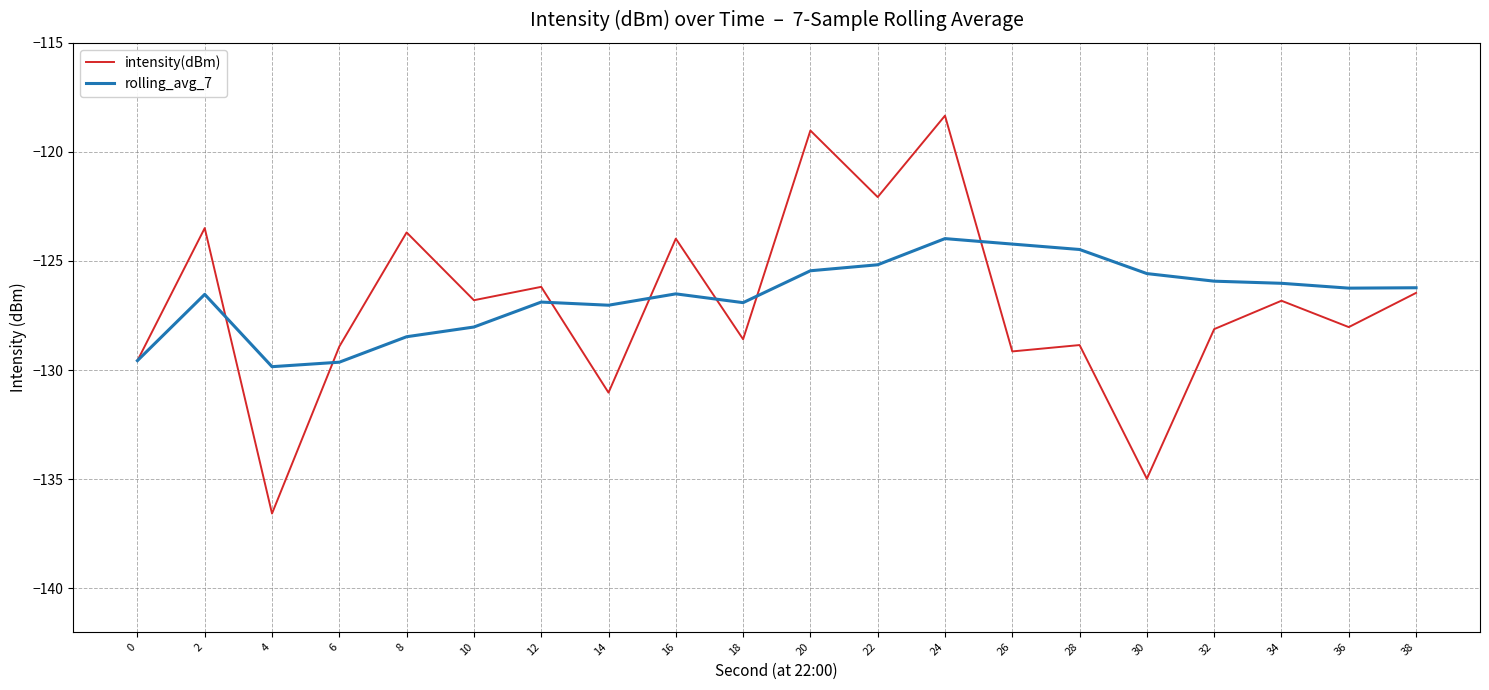

What is the difference between the maximum and minimum values in the intensity(dBm) series?

18.2